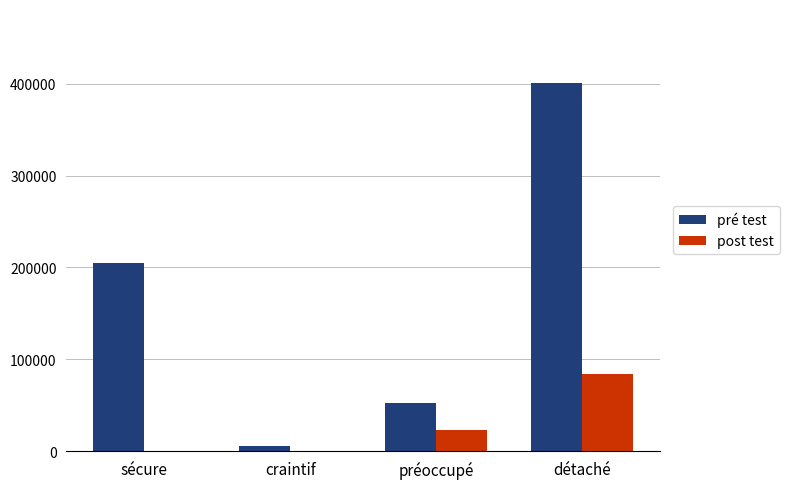

What is the sum of all pré test values?

664520